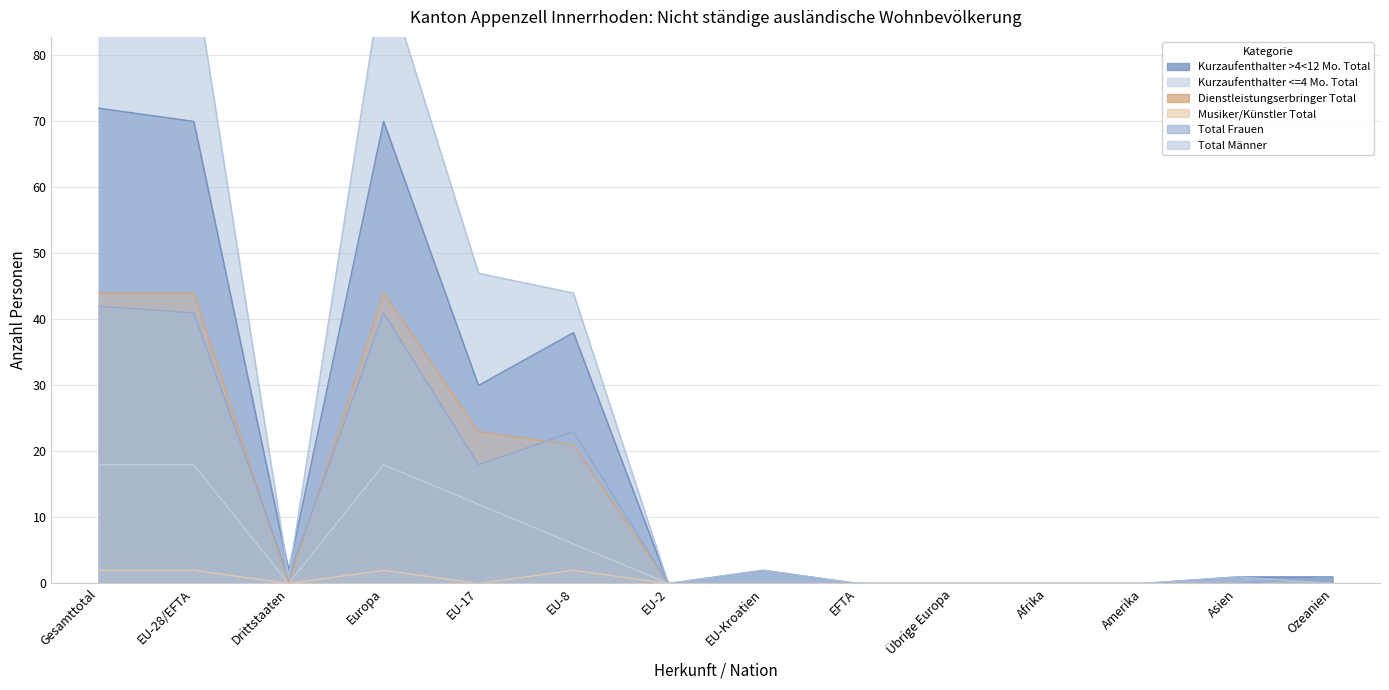

What is the sum of all Kurzaufenthalter <=4 Mo. Total values?

72